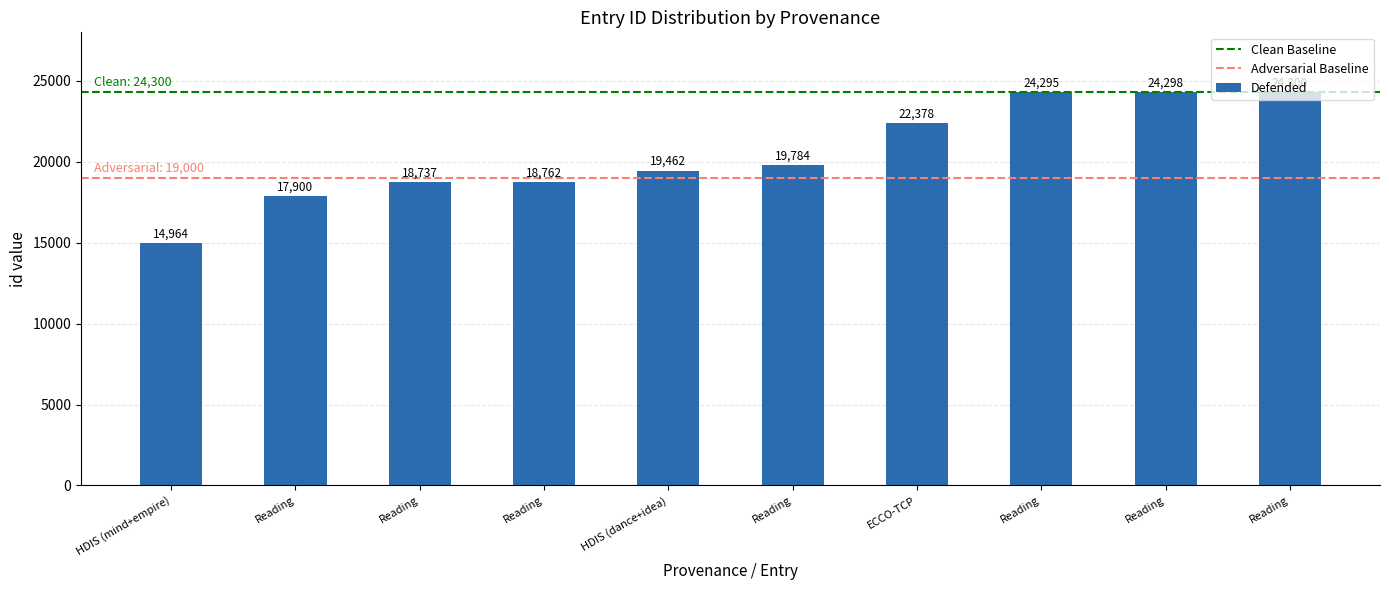

Does the chart contain any negative values?

No